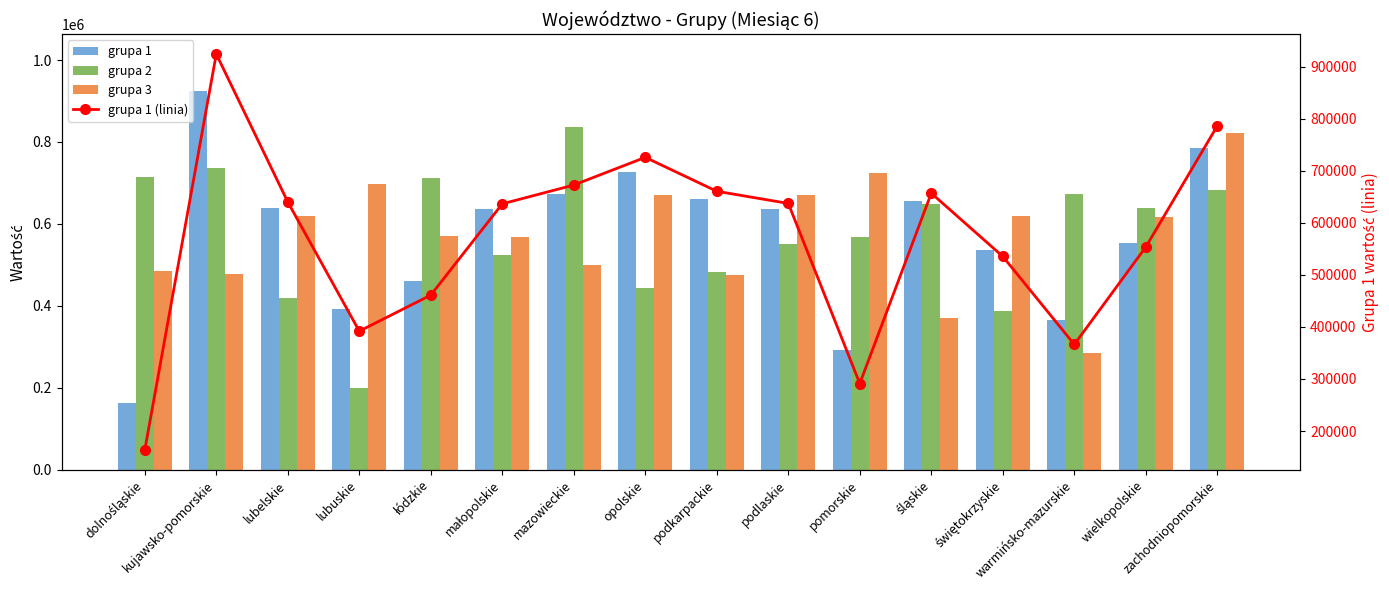

What is the smallest value displayed?

163404.9